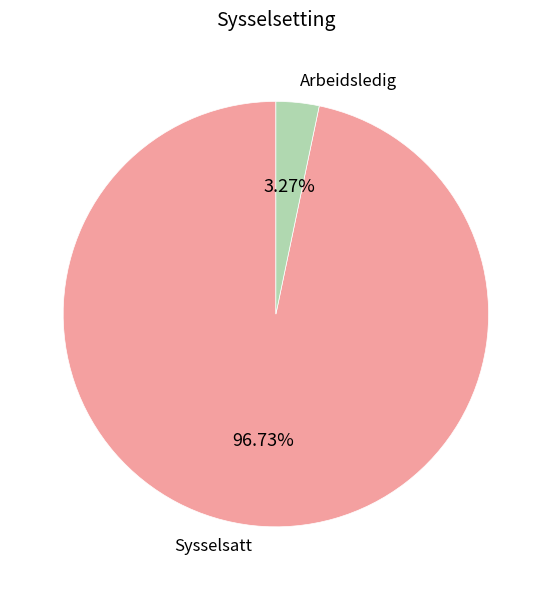

To the nearest percent, what is the difference between the Arbeidsledig and Sysselsatt slice percentages?

93%